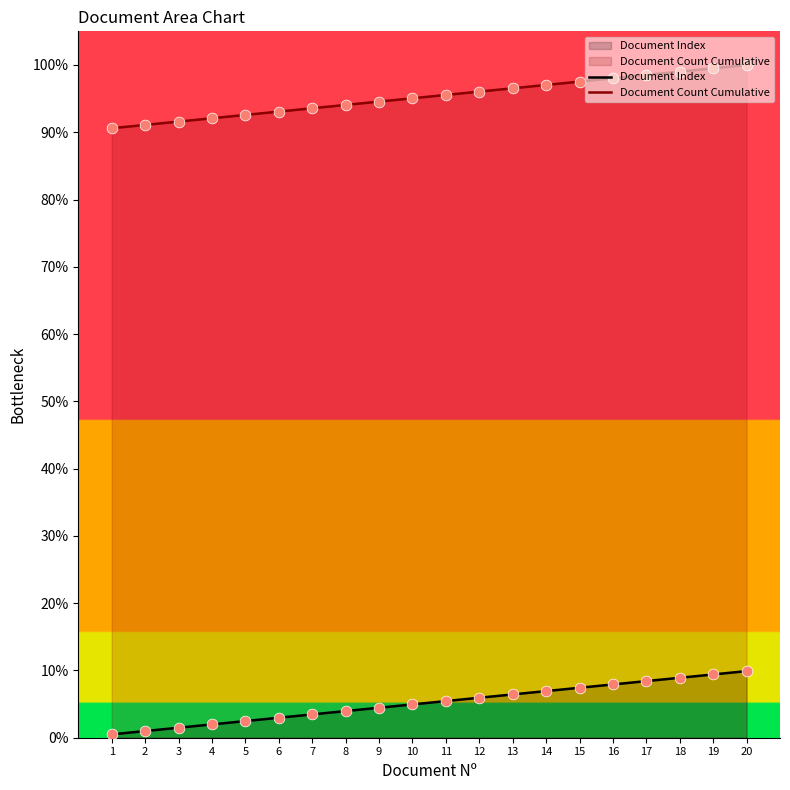

Is the value of Document Index at 12 greater than the value of Document Count Cumulative at 3?

No